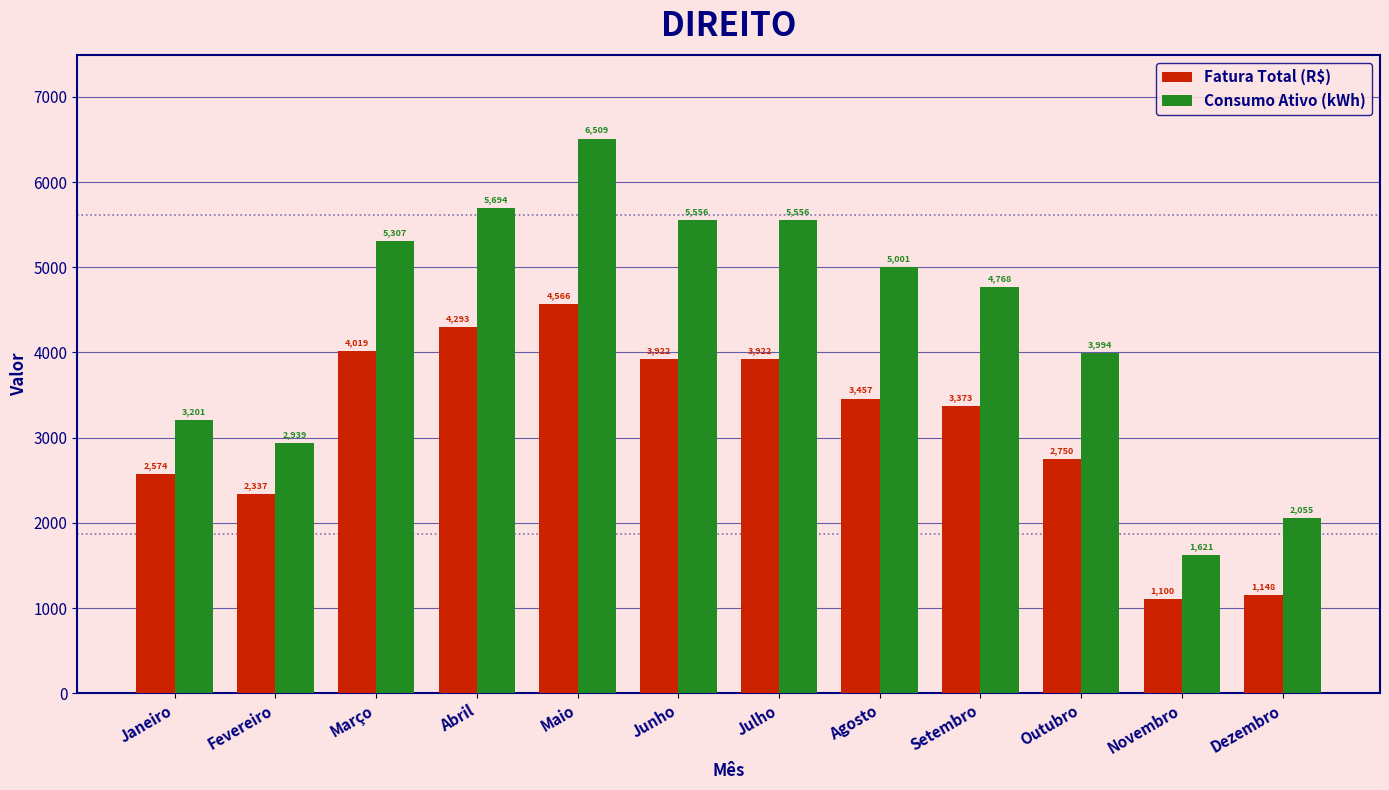

What value does the Consumo Ativo (kWh) series have at Abril?

5694.0